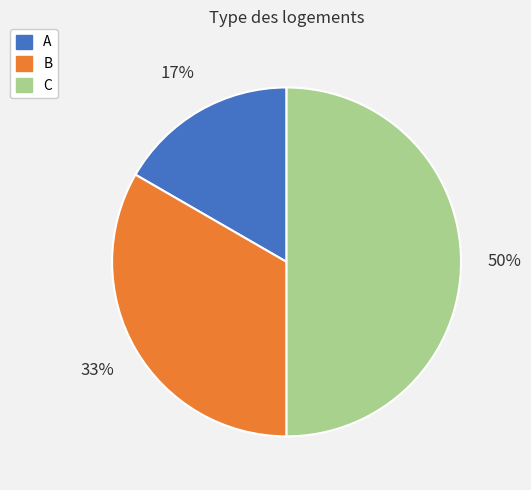

To the nearest percent, what is the difference between the largest and smallest slice percentages?

33%